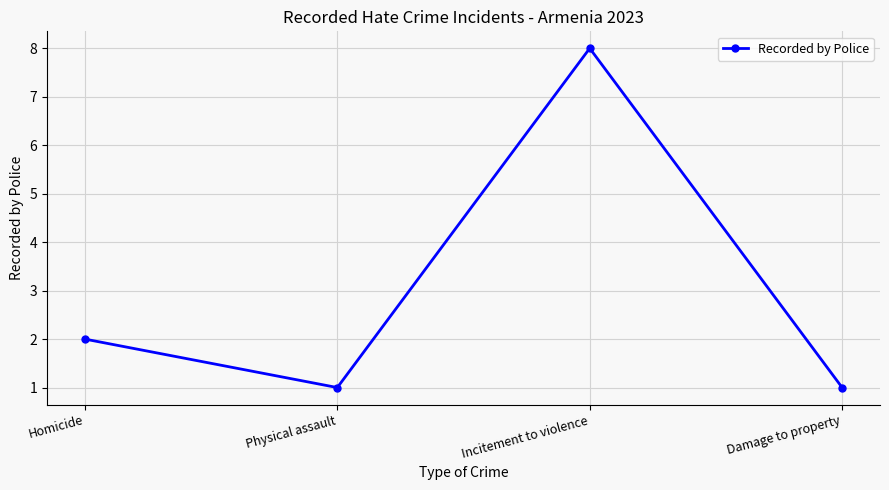

Reading left to right, list all the values displayed in this chart.

Homicide=2	Physical assault=1	Incitement to violence=8	Damage to property=1